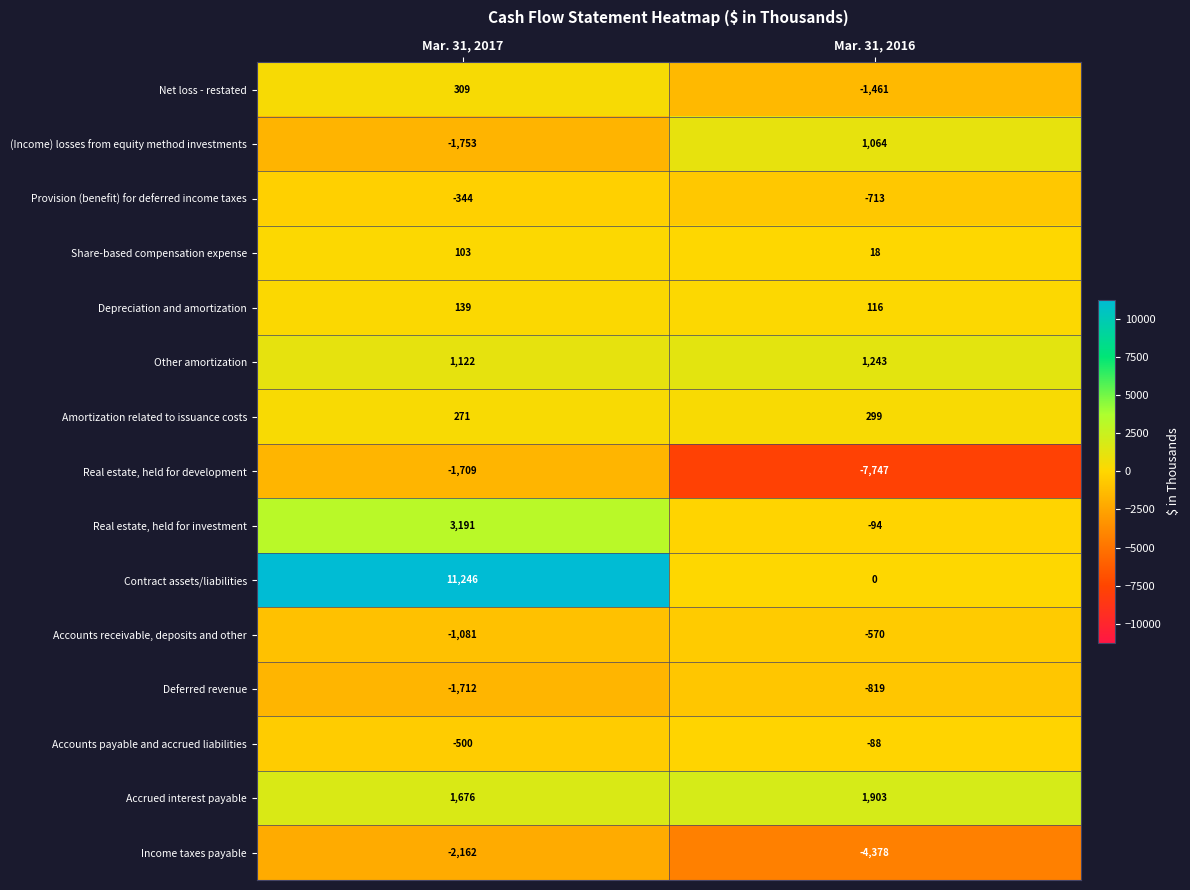

What is the spread (max minus min) of values at Mar. 31, 2017?

13408